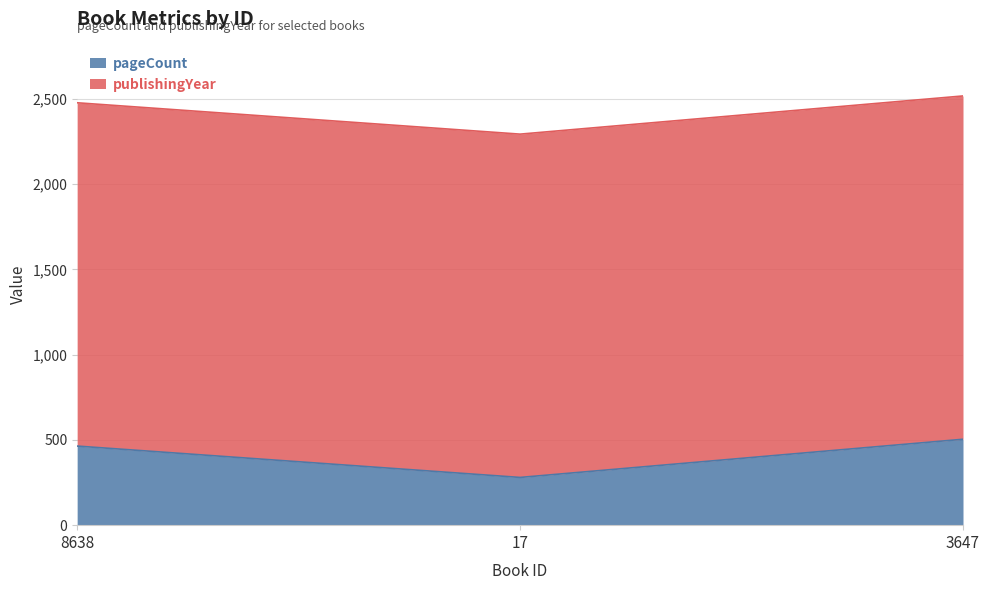

How many values are below 464?

1